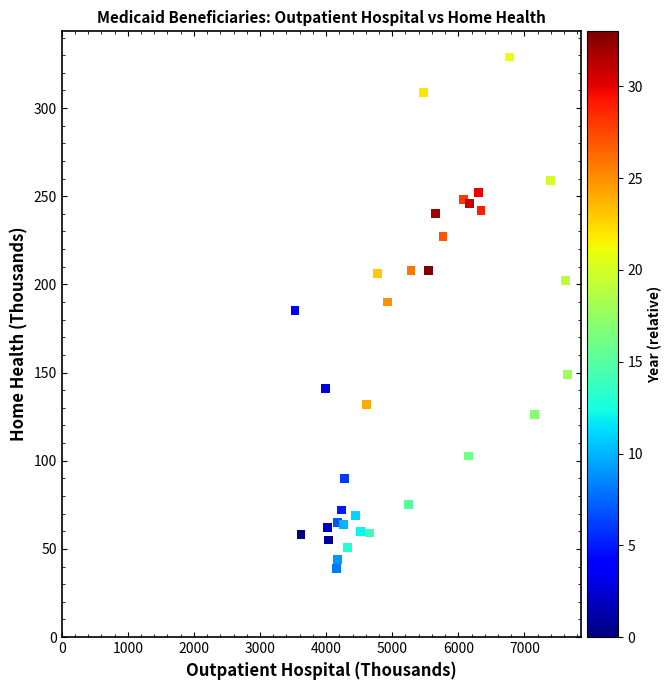

What is the range of Y values (max minus min)?

290.0